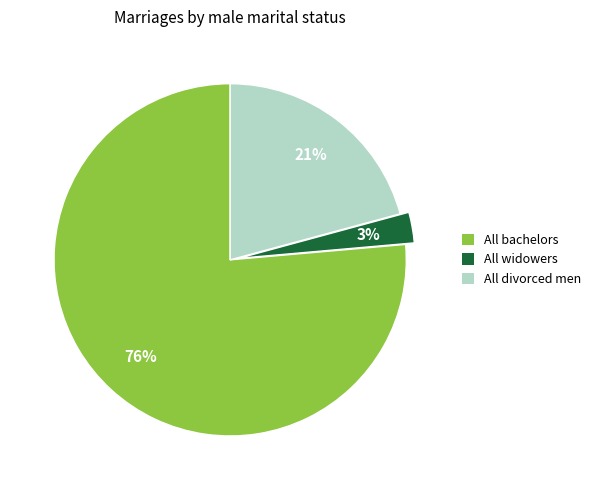

Is there any slice that represents more than half of the pie?

Yes